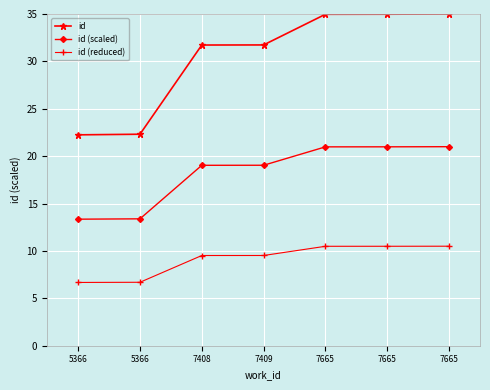

List the labels in order of id (reduced) value, smallest first.

5366, 5366, 7408, 7409, 7665, 7665, 7665